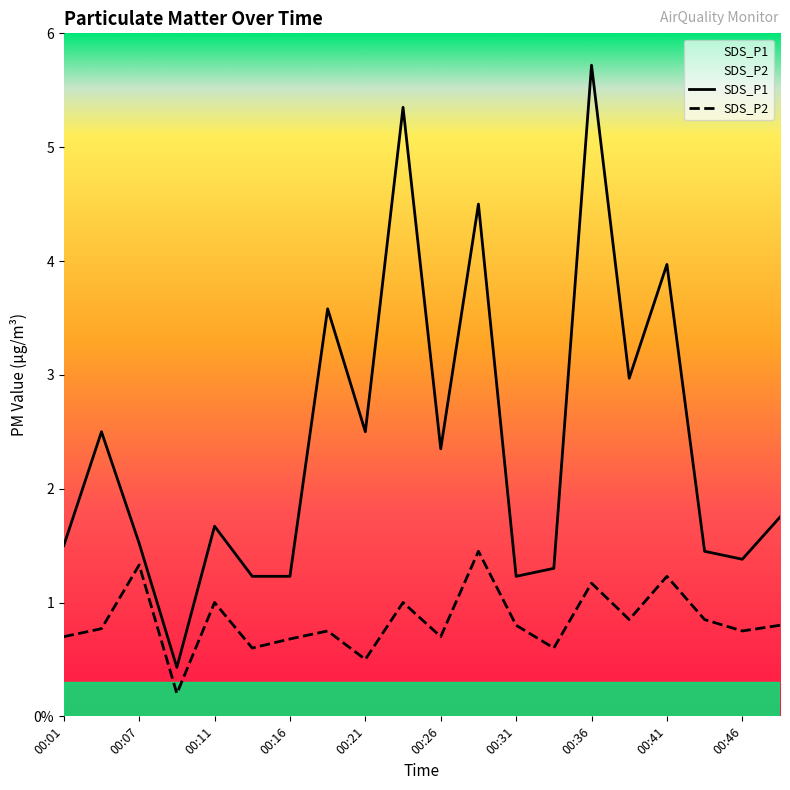

How many lines are shown in the chart?

2